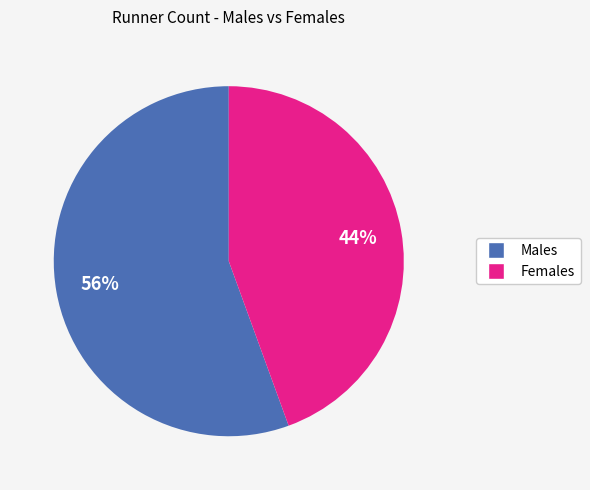

To the nearest percent, what is the average slice percentage?

50%